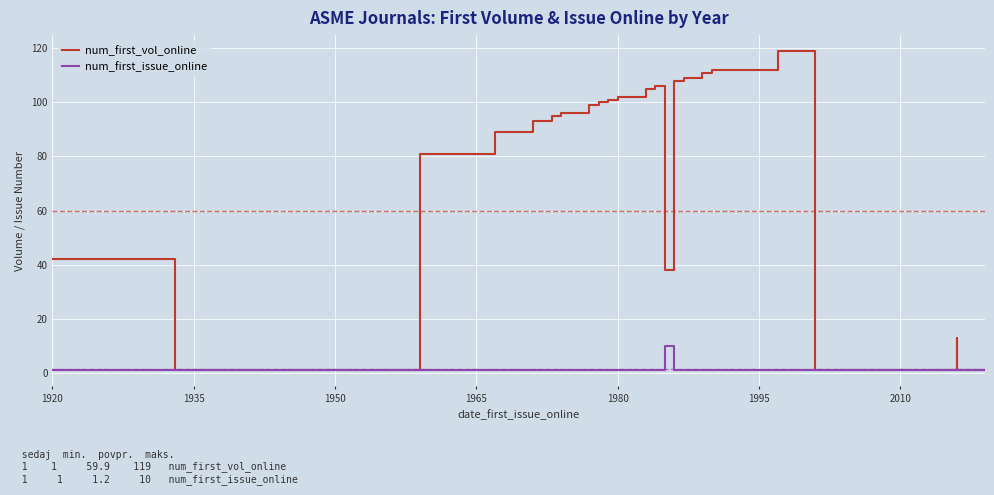

What is the average value of the num_first_vol_online series?

60